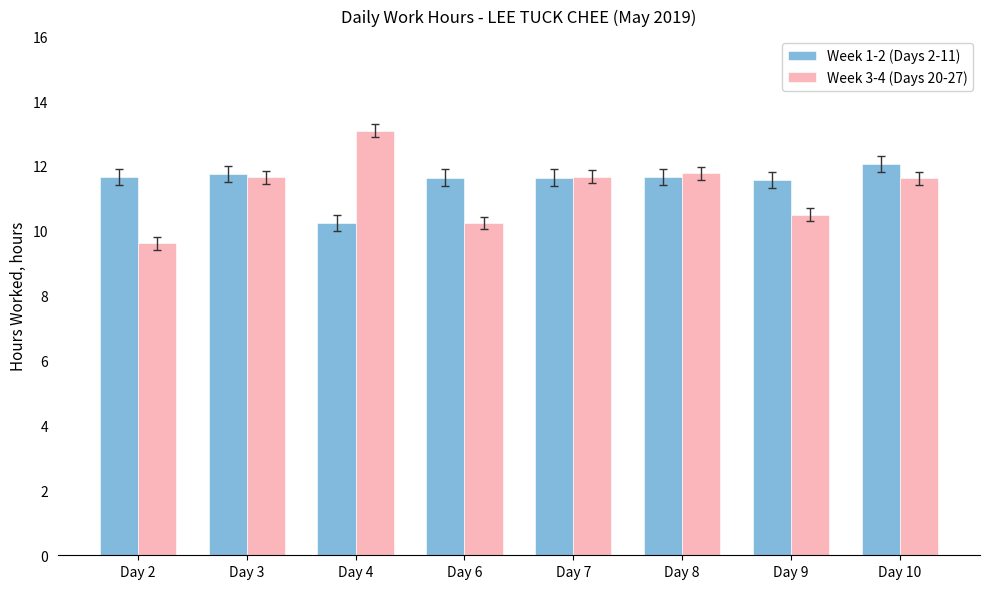

Which category has the lowest value in the Week 3-4 (Days 20-27) series?

Day 2